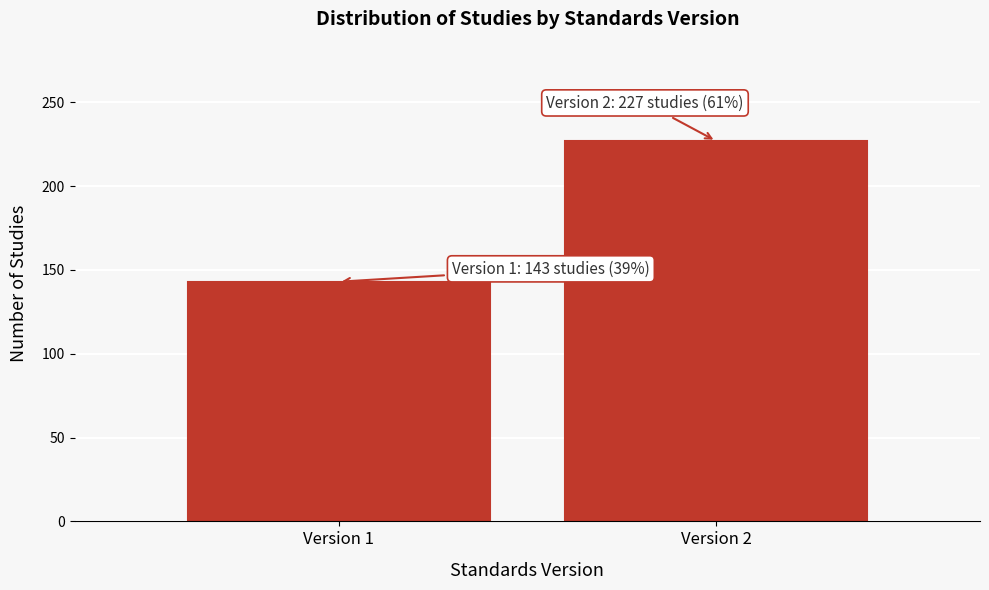

Reading right to left, transcribe all the data shown in this chart.

Version 2=227	Version 1=143